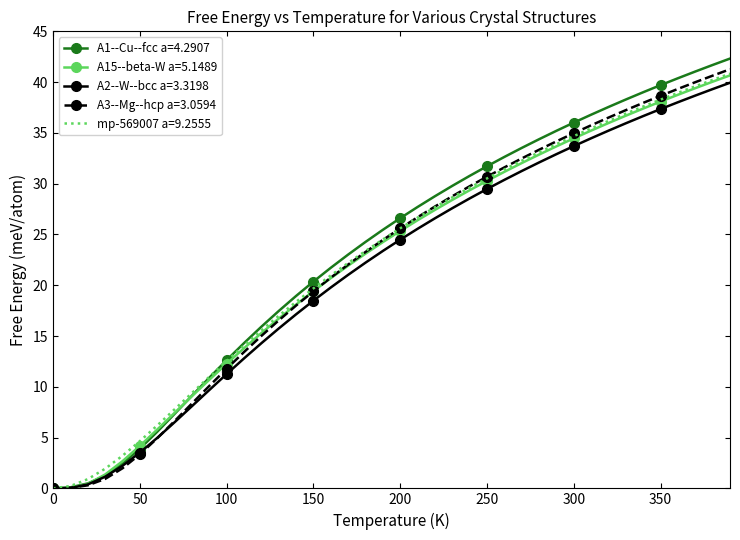

Count the number of categories in the chart.

40